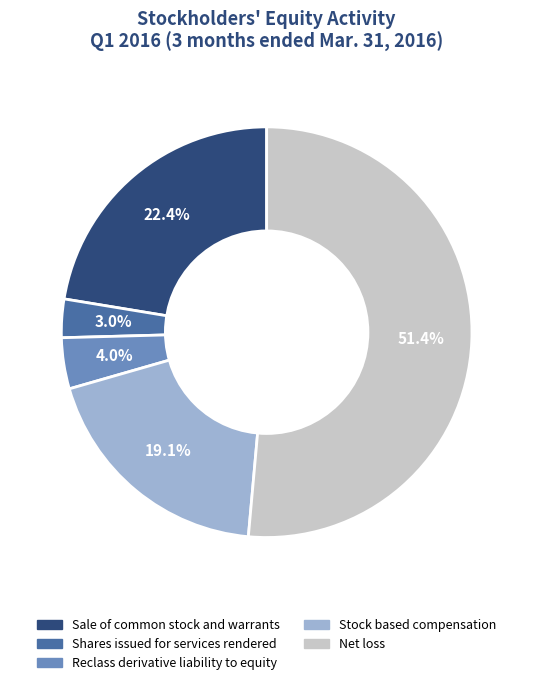

Which slice is the smallest?

Shares issued for services rendered